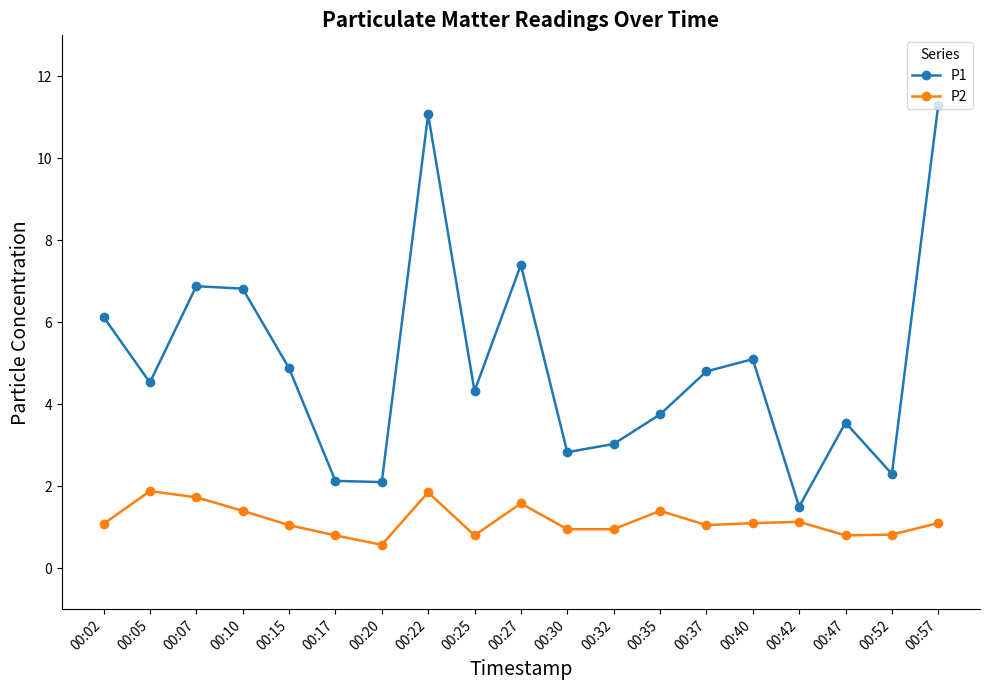

How many lines are shown in the chart?

2